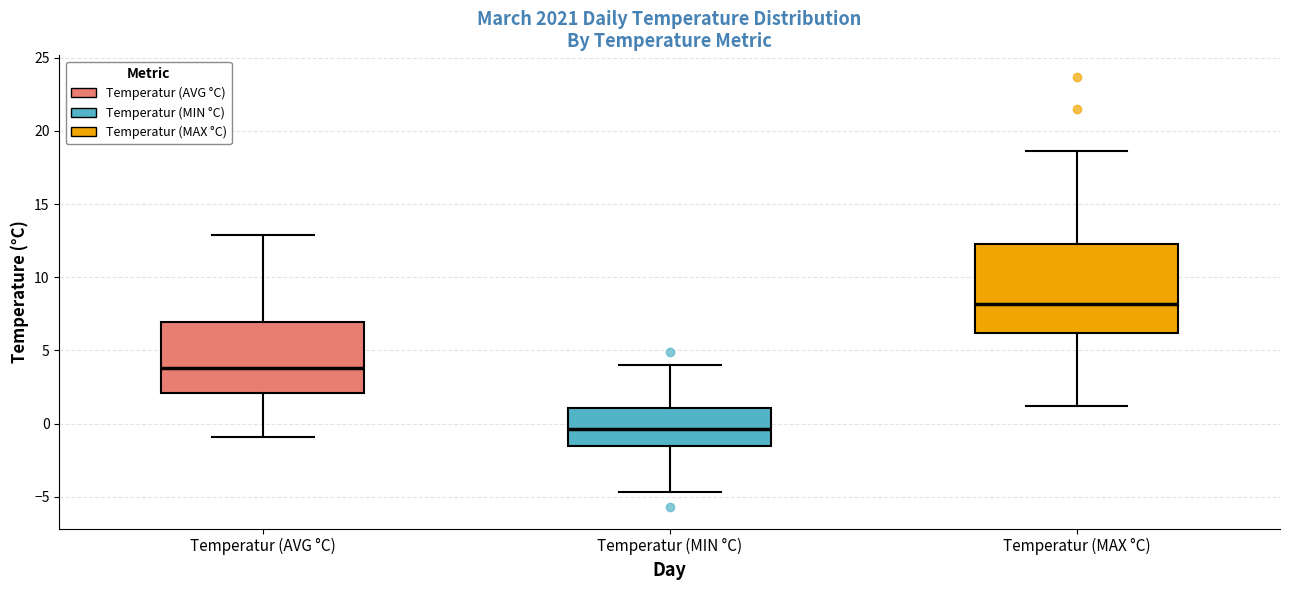

Where does the lower whisker of the box for Temperatur (MIN °C) end on the y-axis? The values are not printed on the chart, so give them approximately, as read against the axis.

-4.5